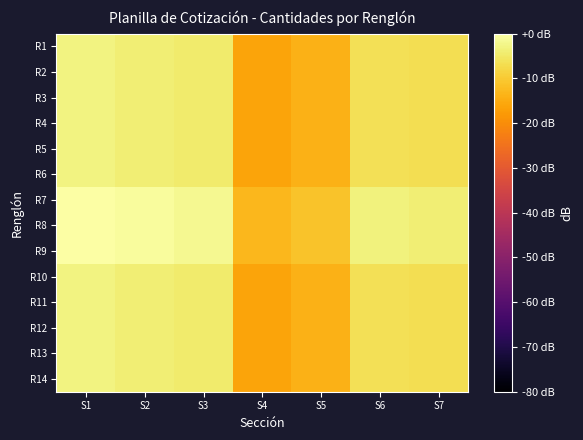

Reading left to right, transcribe all the data shown in this chart.

R1: S1=-3.0	S2=-3.9	S3=-4.7	S4=-16.0	S5=-14.0	S6=-6.4	S7=-6.8
R2: S1=-3.0	S2=-3.9	S3=-4.7	S4=-16.0	S5=-14.0	S6=-6.4	S7=-6.8
R3: S1=-3.0	S2=-3.9	S3=-4.7	S4=-16.0	S5=-14.0	S6=-6.4	S7=-6.8
R4: S1=-3.0	S2=-3.9	S3=-4.7	S4=-16.0	S5=-14.0	S6=-6.4	S7=-6.8
R5: S1=-3.0	S2=-3.9	S3=-4.7	S4=-16.0	S5=-14.0	S6=-6.4	S7=-6.8
R6: S1=-3.0	S2=-3.9	S3=-4.7	S4=-16.0	S5=-14.0	S6=-6.4	S7=-6.8
R7: S1=0.0	S2=-0.9	S3=-1.6	S4=-13.0	S5=-11.0	S6=-3.4	S7=-3.8
R8: S1=0.0	S2=-0.9	S3=-1.6	S4=-13.0	S5=-11.0	S6=-3.4	S7=-3.8
R9: S1=0.0	S2=-0.9	S3=-1.6	S4=-13.0	S5=-11.0	S6=-3.4	S7=-3.8
R10: S1=-3.0	S2=-3.9	S3=-4.7	S4=-16.0	S5=-14.0	S6=-6.4	S7=-6.8
R11: S1=-3.0	S2=-3.9	S3=-4.7	S4=-16.0	S5=-14.0	S6=-6.4	S7=-6.8
R12: S1=-3.0	S2=-3.9	S3=-4.7	S4=-16.0	S5=-14.0	S6=-6.4	S7=-6.8
R13: S1=-3.0	S2=-3.9	S3=-4.7	S4=-16.0	S5=-14.0	S6=-6.4	S7=-6.8
R14: S1=-3.0	S2=-3.9	S3=-4.7	S4=-16.0	S5=-14.0	S6=-6.4	S7=-6.8